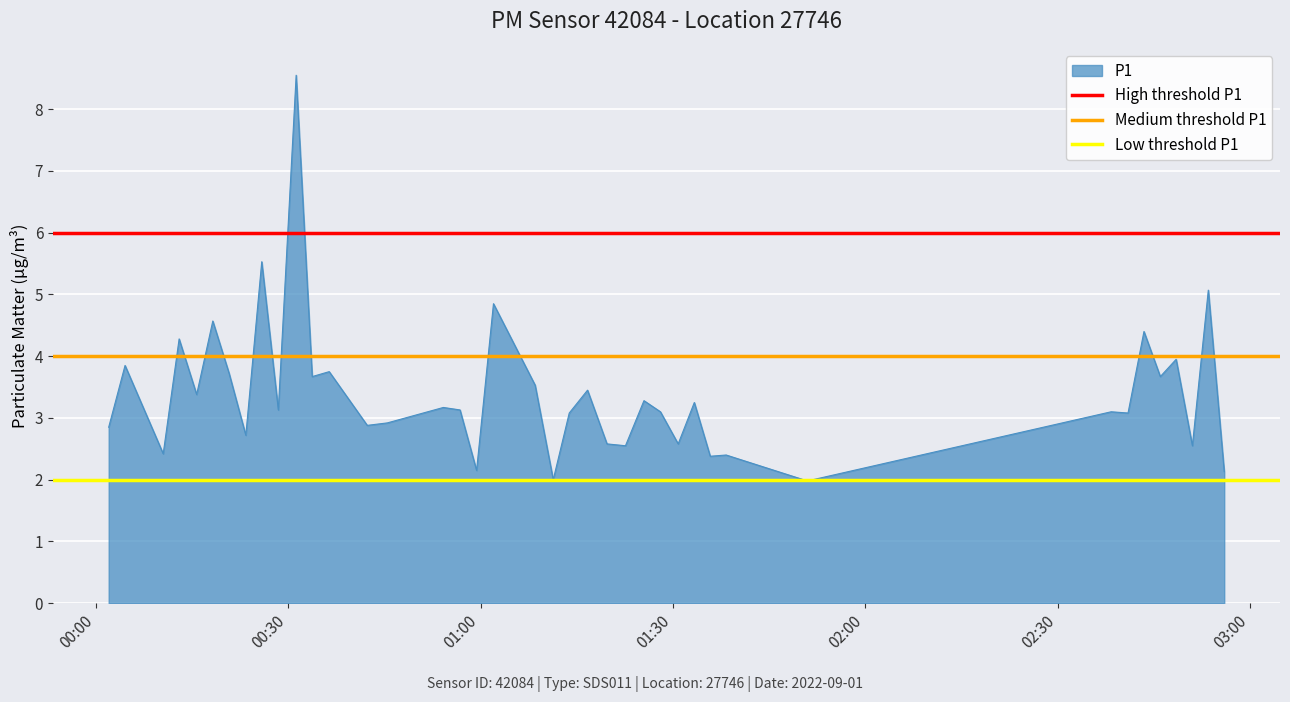

How many lines are shown in the chart?

3